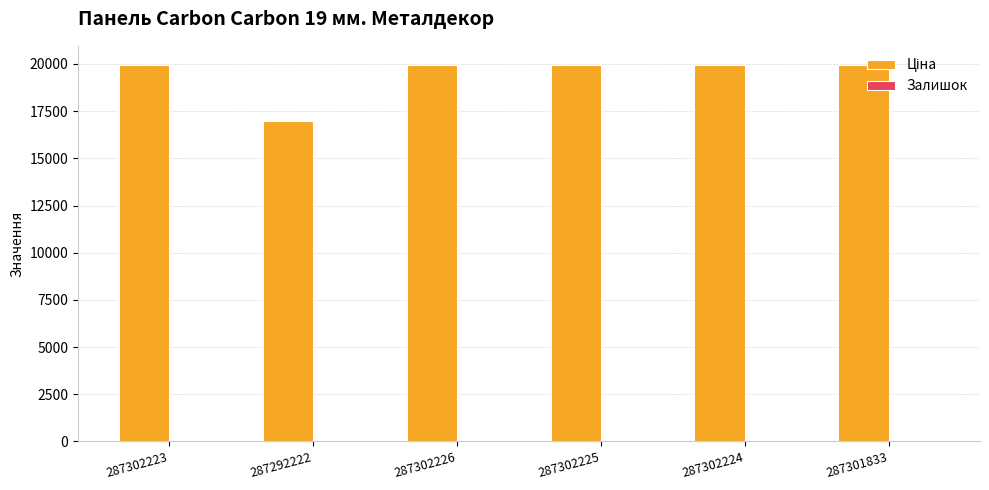

What is the maximum value shown in the chart?

19964.2